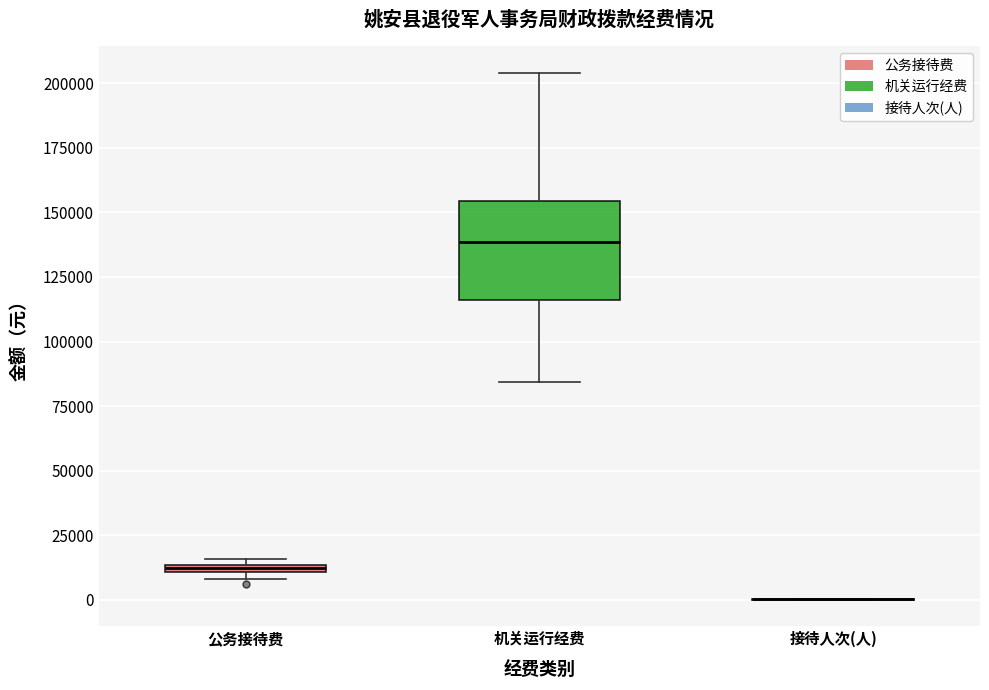

Where is the lower edge of the box for 公务接待费 on the y-axis? The values are not printed on the chart, so give them approximately, as read against the axis.

10000